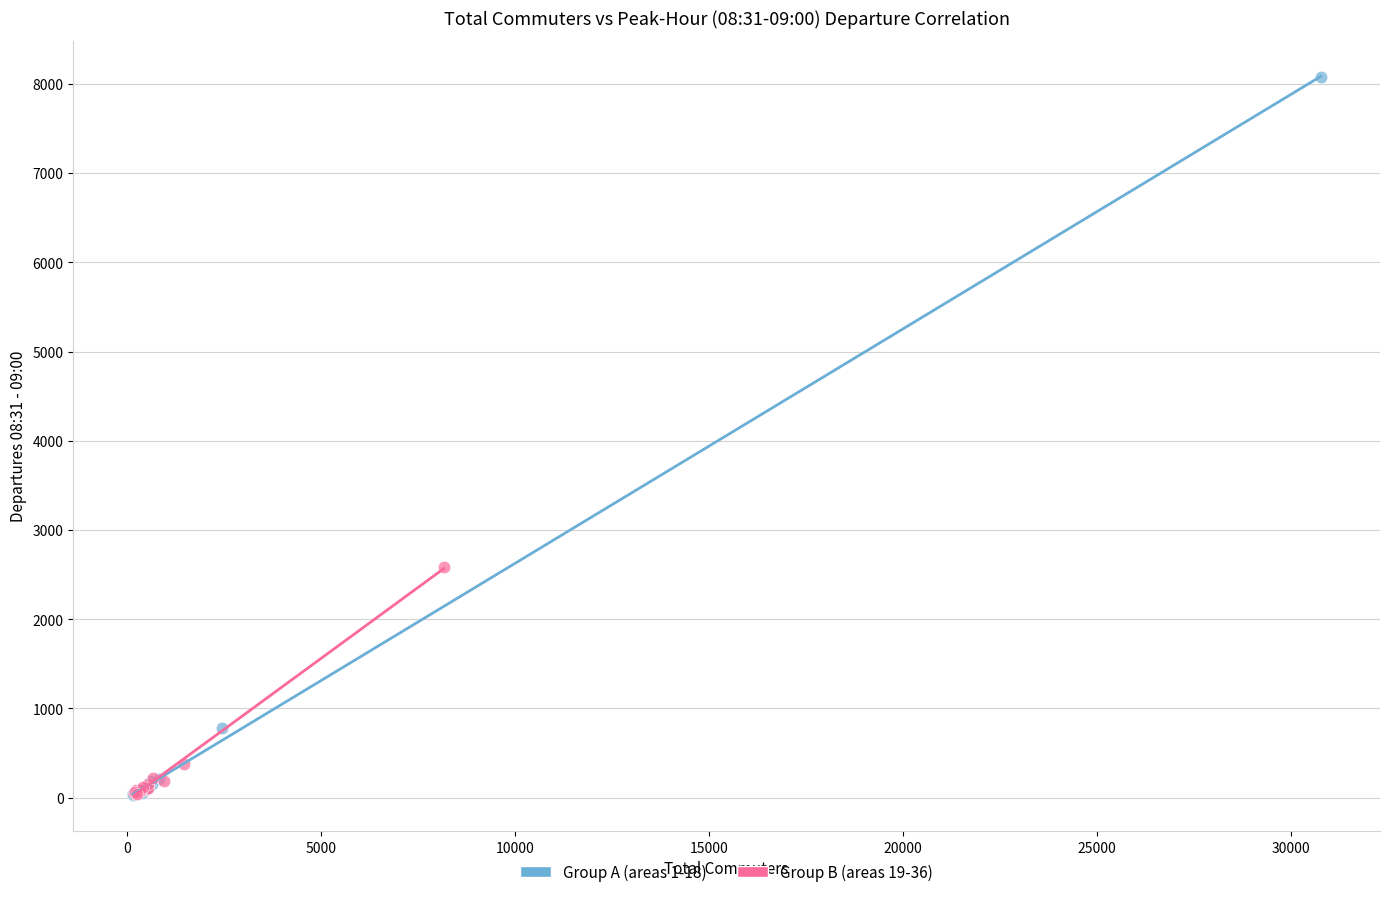

Which series contains the highest Y value?

Group A (areas 1-18)